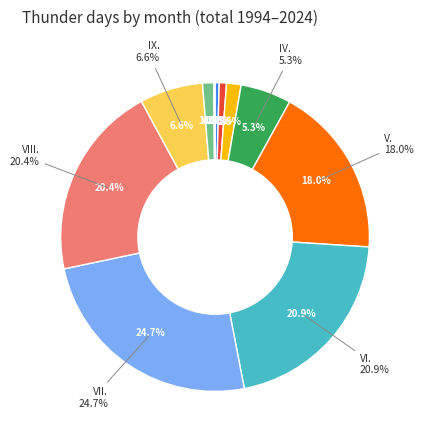

How many segments does this pie chart have?

12